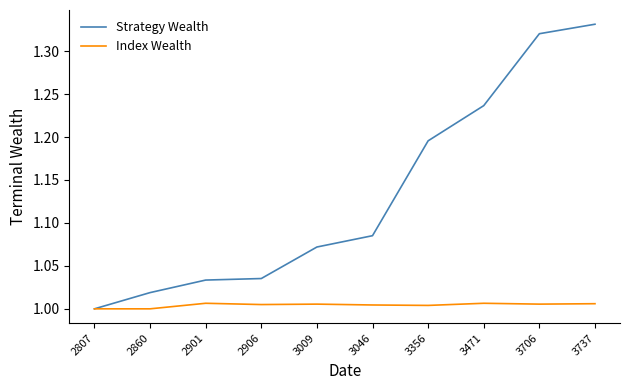

The Index Wealth series shows 1.0 at 2901. True or false?

True